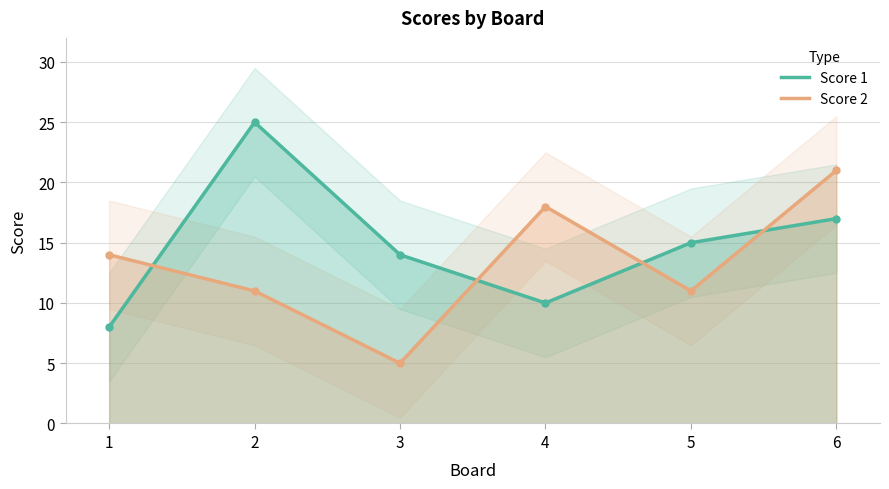

What is the value of the Score 2 point at the 6th from the left?

21